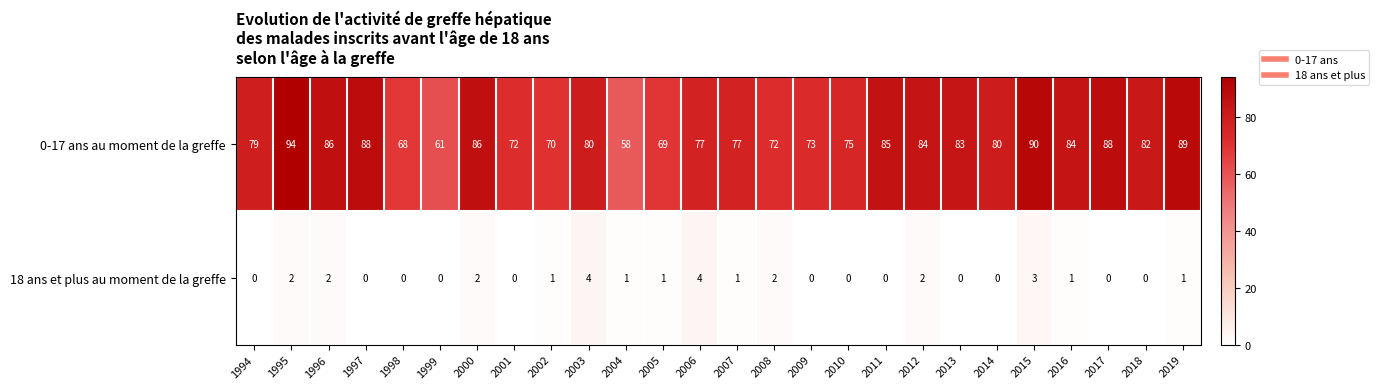

What is the spread (max minus min) of values at 2014?

80